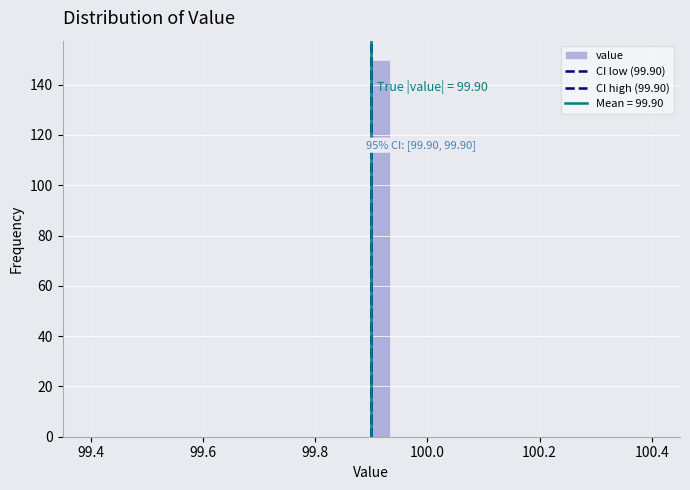

Read against the x-axis, roughly where is the centre of the tallest bar?

99.92